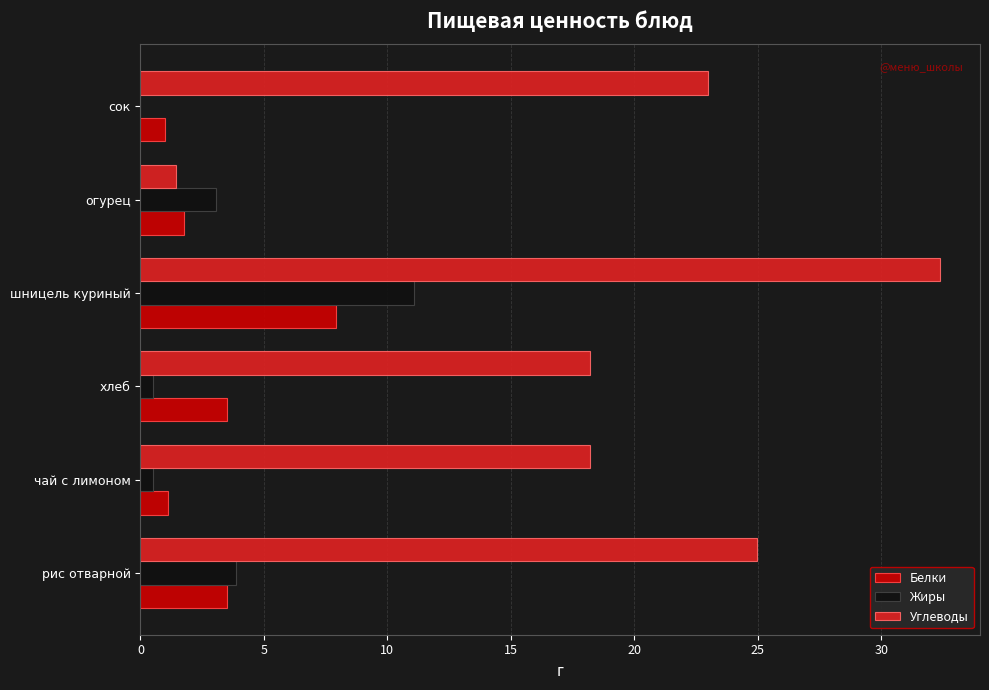

What is the sum of the Белки values at шницель куриный and сок?

8.9